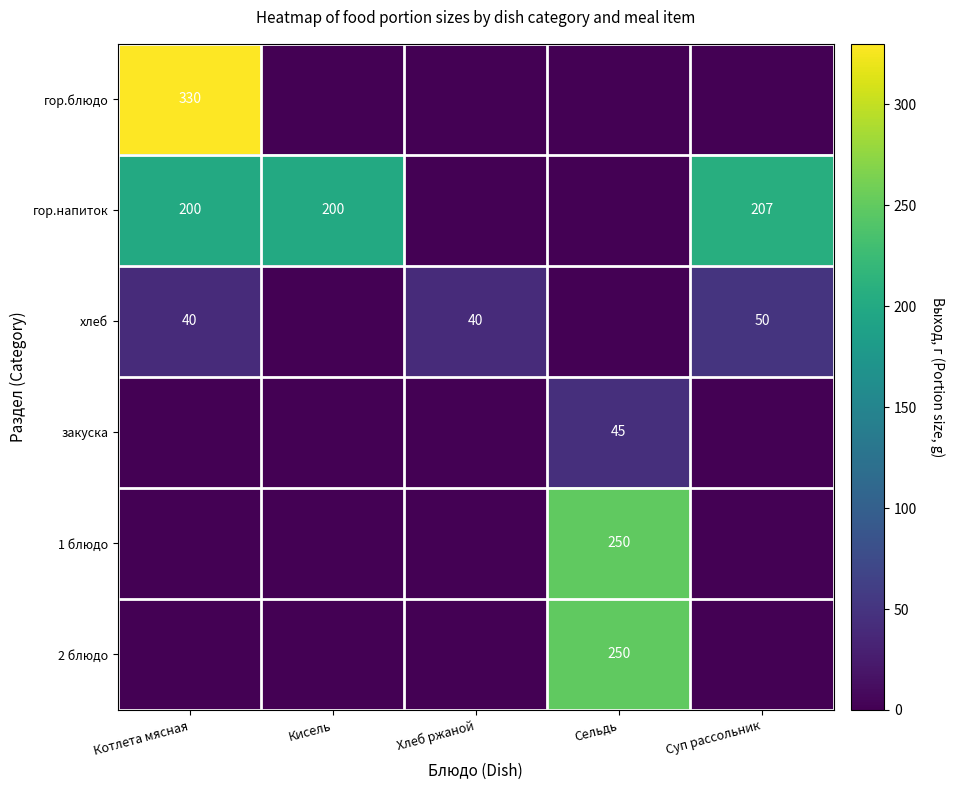

What is the difference between the гор.напиток values at Суп рассольник and Котлета мясная?

7